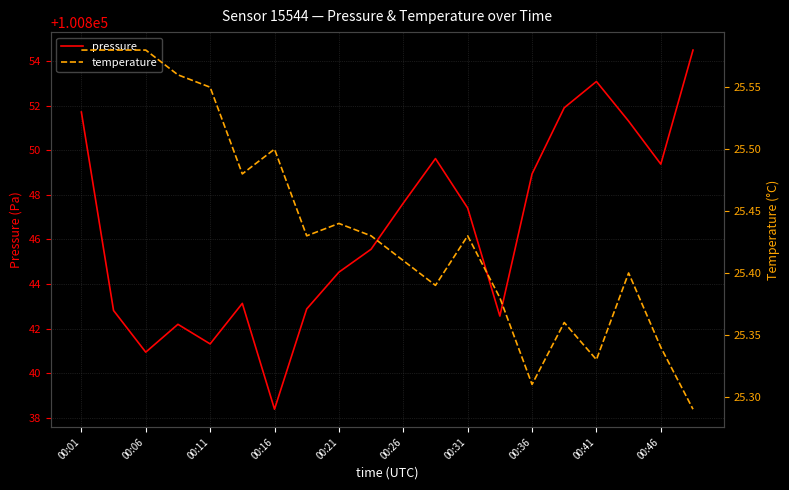

At which label does temperature reach its minimum?

19